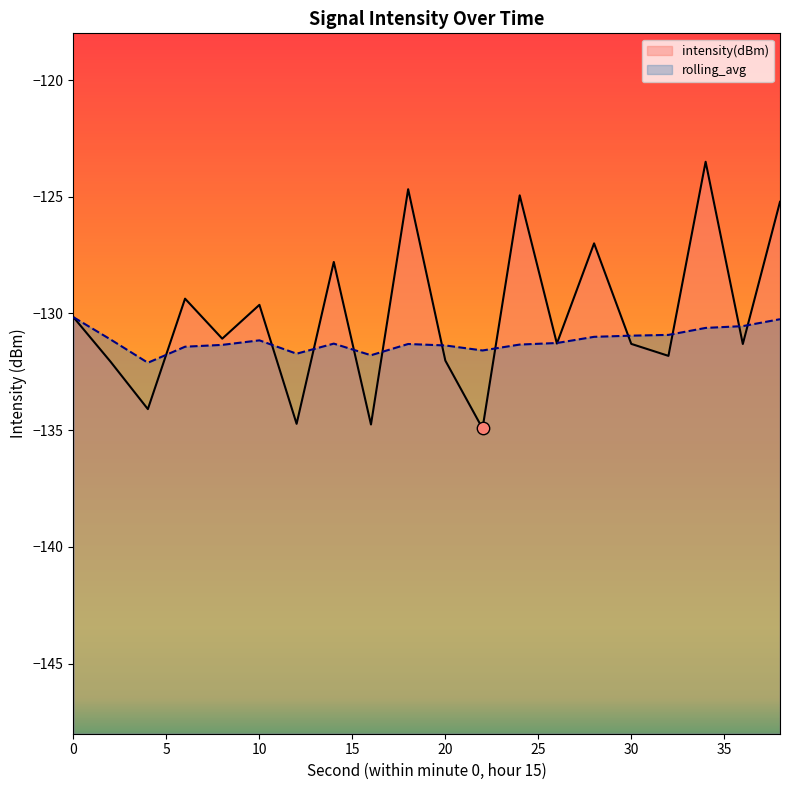

Which series has the largest total across all categories?

intensity(dBm)